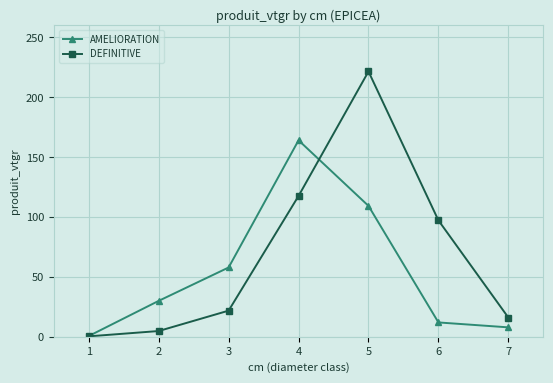

What are all the series names shown in the legend?

AMELIORATION, DEFINITIVE